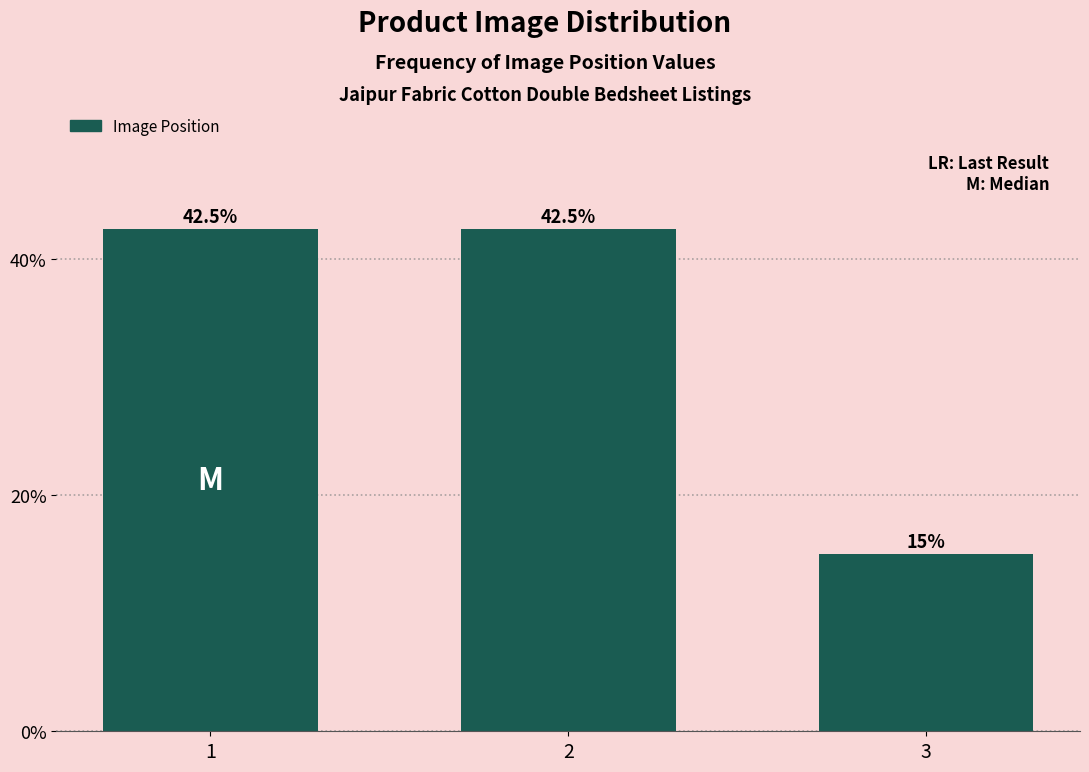

Reading left to right, what are all the values shown in this chart?

42.5	42.5	15.0